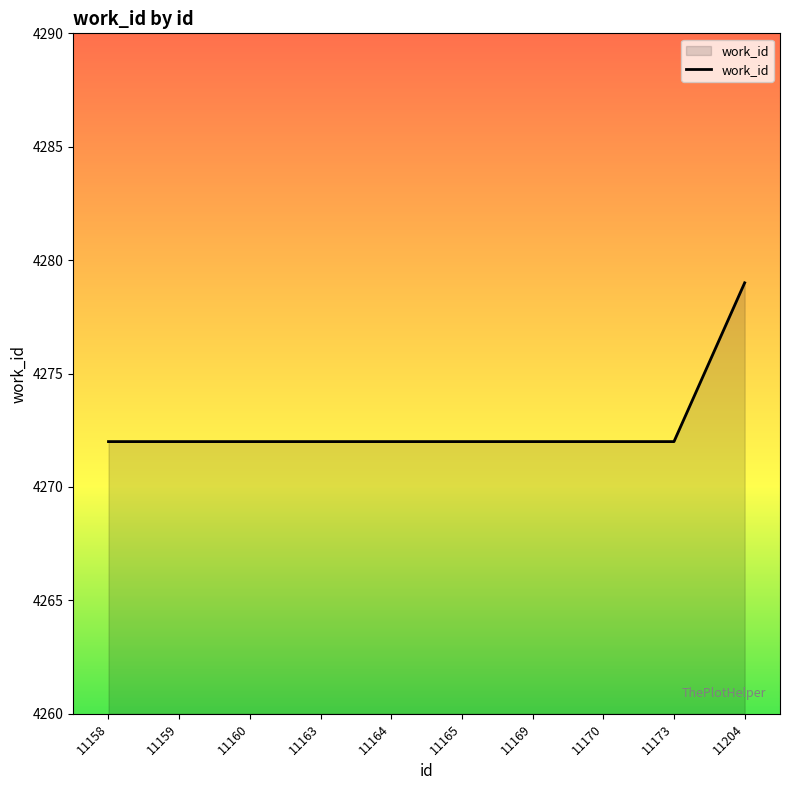

Approximately how many times larger is the value at 11158 compared to 11163?

1.0